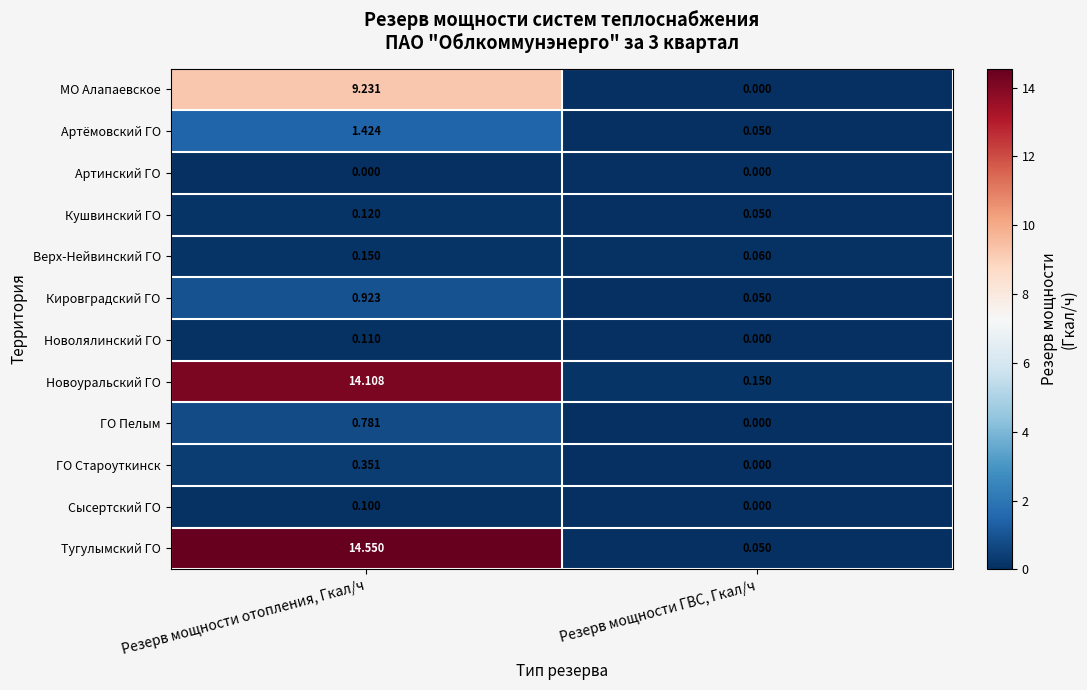

Which series has the largest range (max minus min)?

Тугулымский ГО